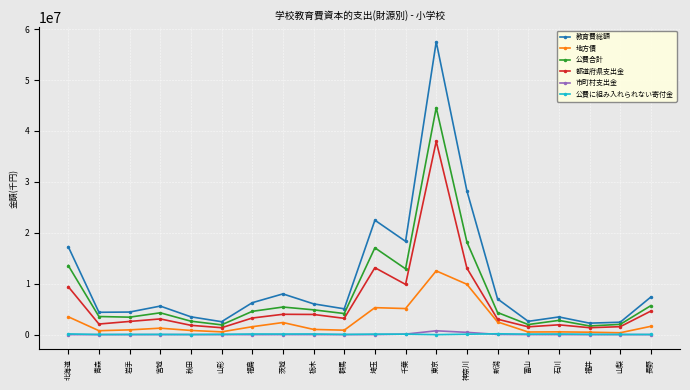

Which series has the largest range (max minus min)?

教育費総額